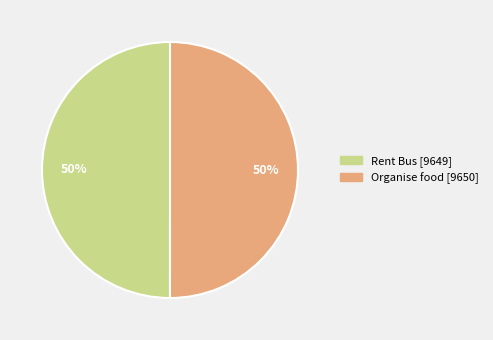

Combined, do Organise food and Rent Bus account for over 50%?

Yes